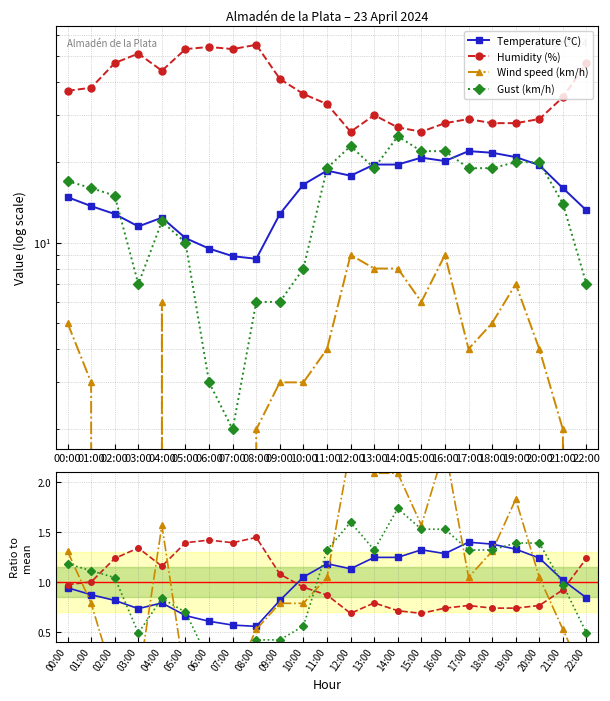

At which category is the sum across all series the highest?

16:00